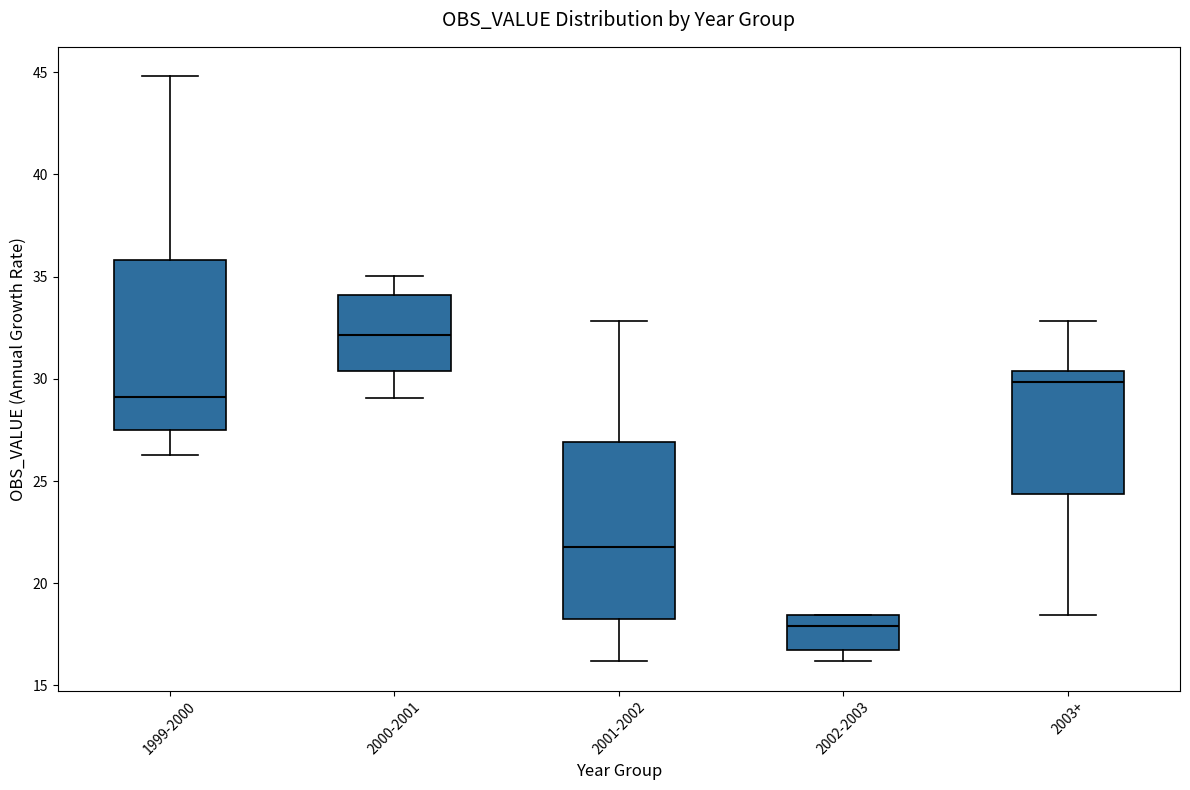

Where is the upper edge of the box for 2003+ on the y-axis? The values are not printed on the chart, so give them approximately, as read against the axis.

30.5